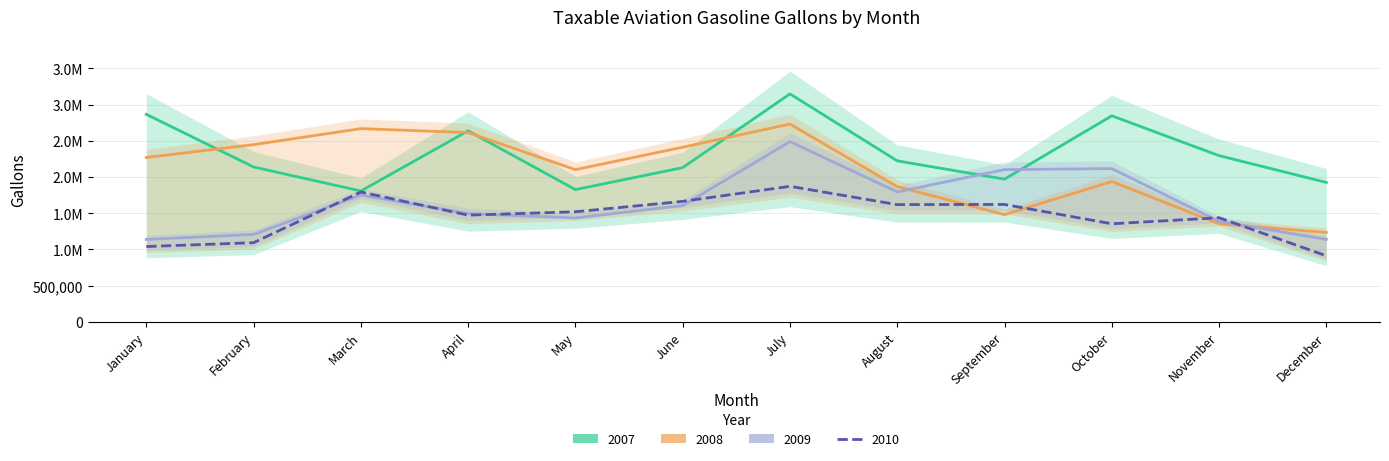

At which category is the sum across all series the highest?

July